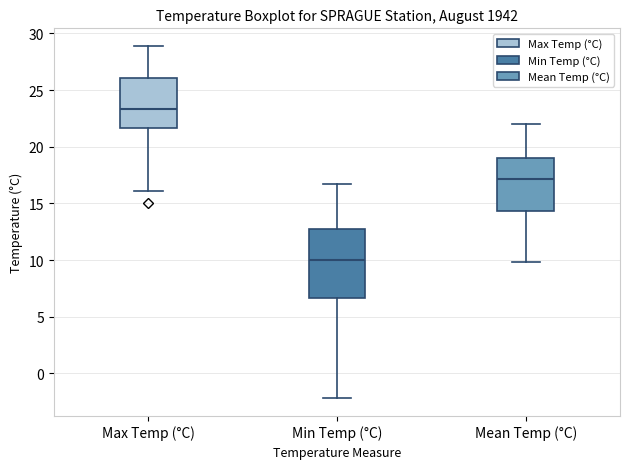

Reading left to right, transcribe this box plot: for each box, give where its median line is, the range the box spans, and where its two whiskers end, as read against the y-axis. The values are not printed on the chart, so give them approximately, as read against the axis.

Max Temp (°C): median 23.5, box 21.5 to 26.0, whiskers 16.0 to 29.0
Min Temp (°C): median 10.0, box 6.5 to 13.0, whiskers -2.0 to 16.5
Mean Temp (°C): median 17.0, box 14.5 to 19.0, whiskers 10.0 to 22.0